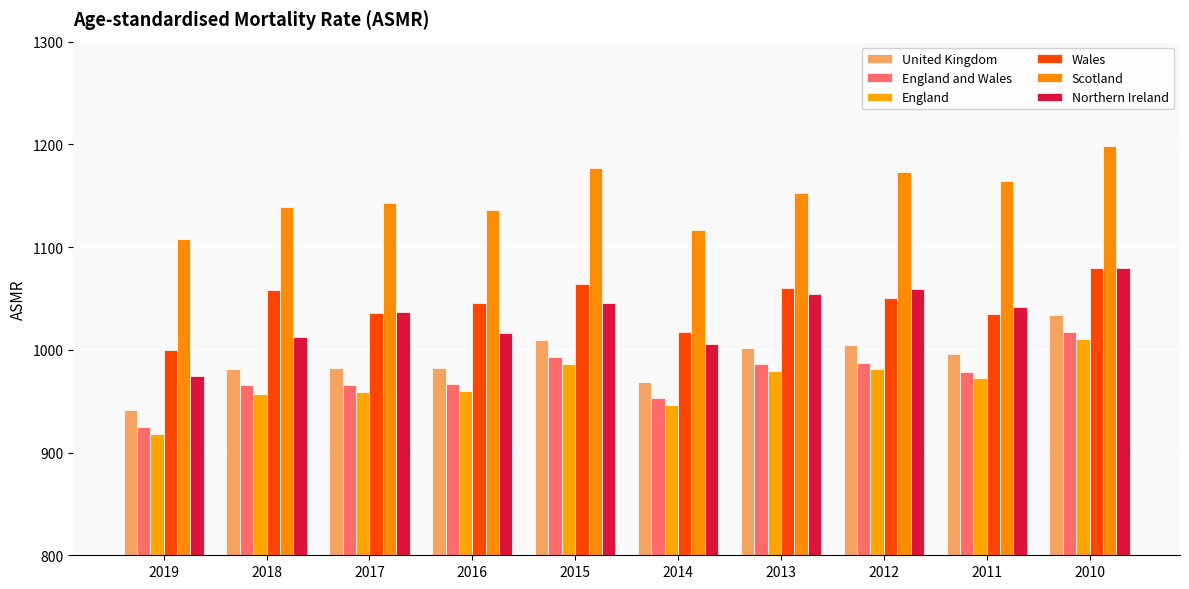

Are the bars horizontal?

No